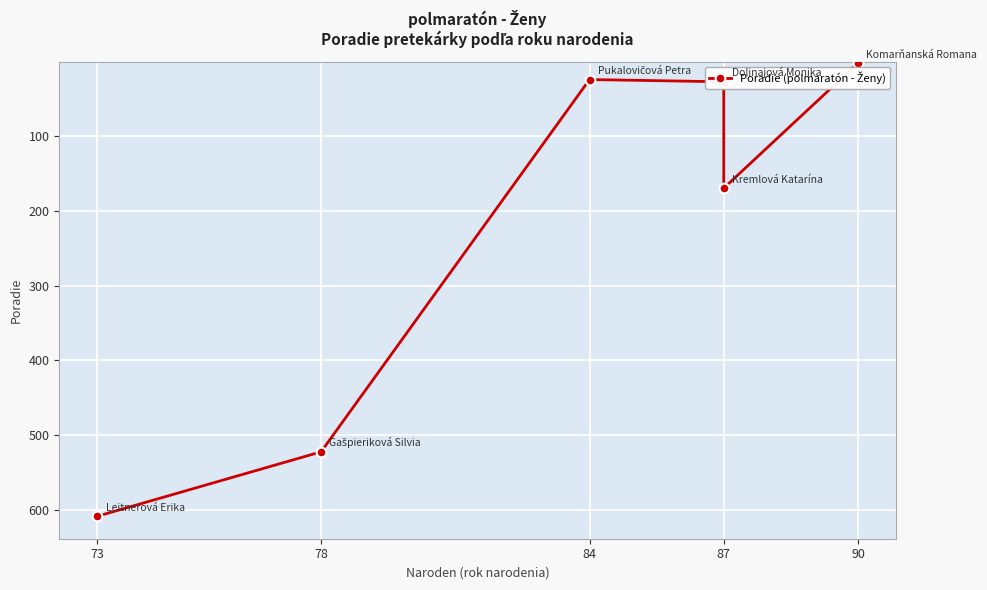

What is the value of the 4th point from the left?

28